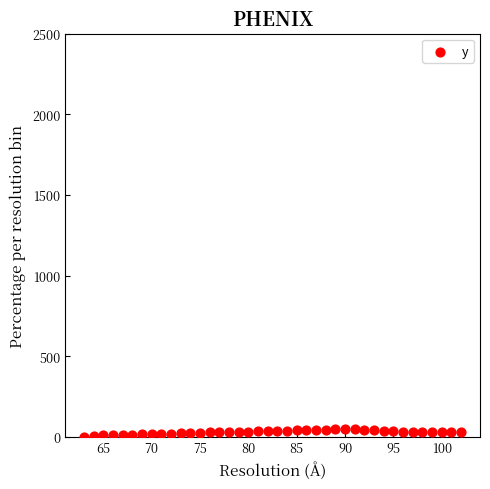

What is the range of Y values (max minus min)?

47.0